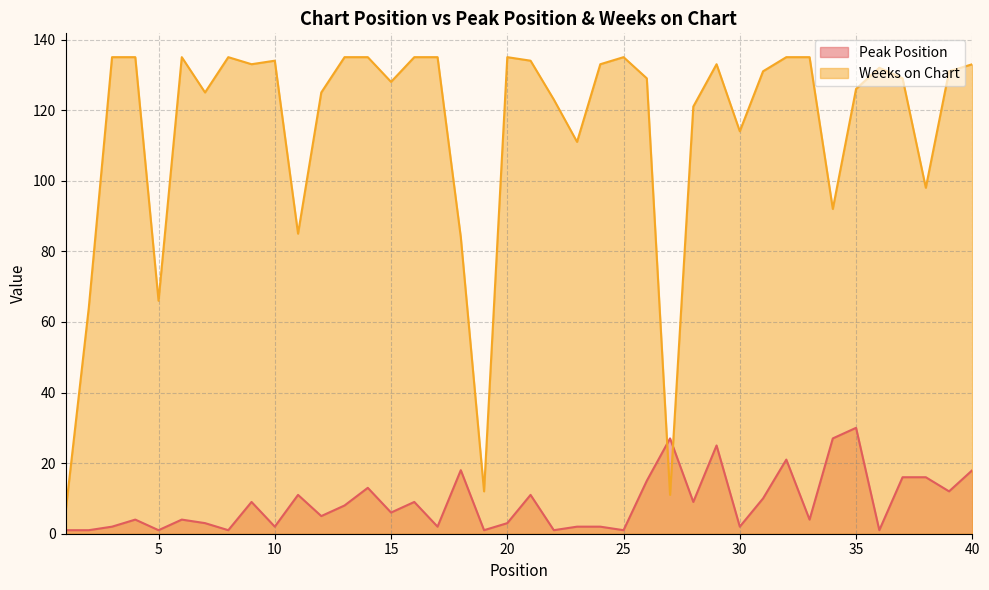

Is the value of Weeks on Chart at 12 greater than the value of Peak Position at 3?

Yes